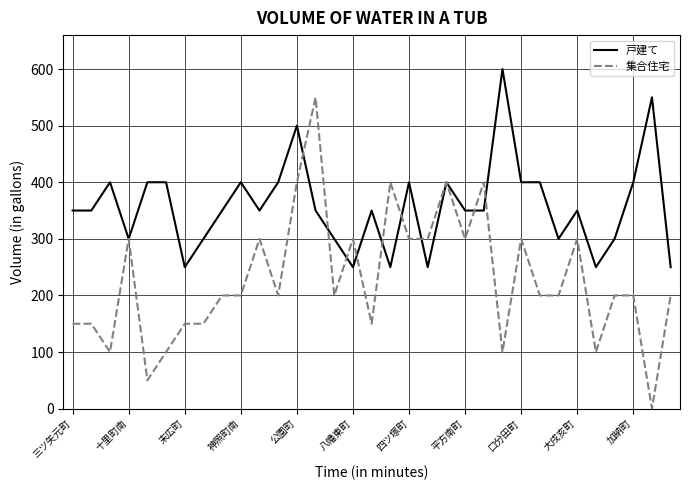

Which series has the largest range (max minus min)?

集合住宅